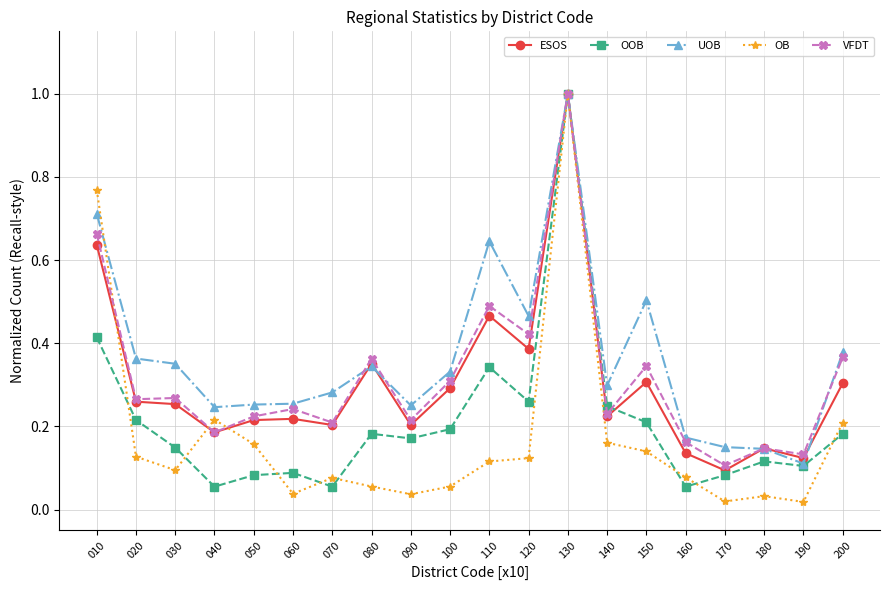

Between 020 and 100, which series saw the biggest shift?

OB